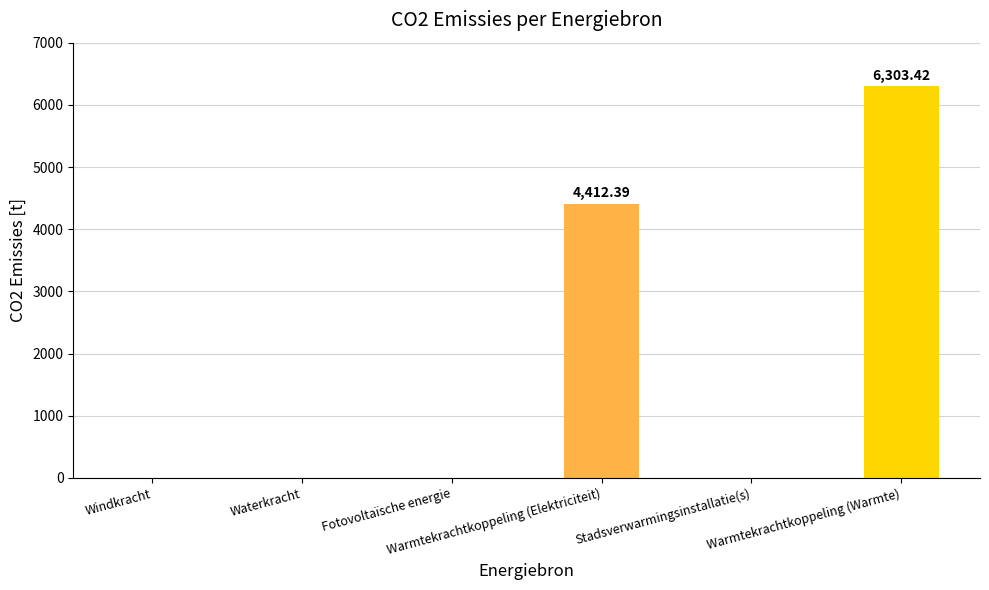

The chart shows a value of 8984.6 at Warmtekrachtkoppeling (Warmte). True or false?

False